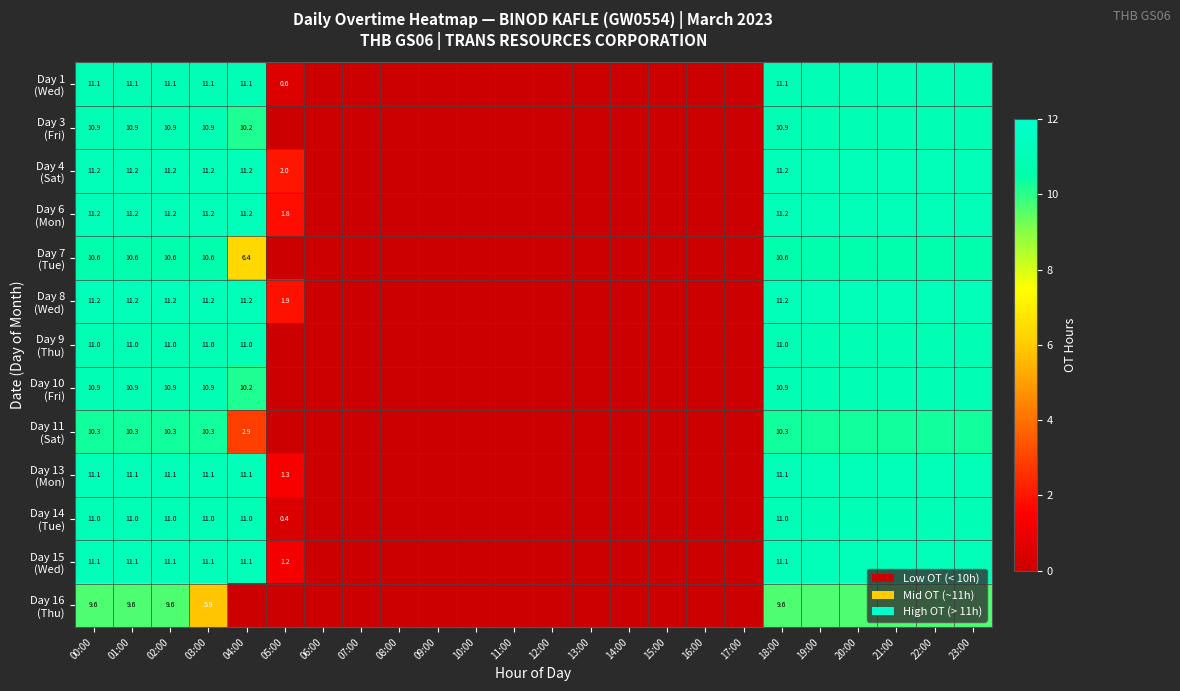

List the series in order of their peak value, lowest first.

Day 16 (Thu), Day 11 (Sat), Day 7 (Tue), Day 3 (Fri), Day 10 (Fri), Day 9 (Thu), Day 14 (Tue), Day 1 (Wed), Day 15 (Wed), Day 13 (Mon), Day 6 (Mon), Day 8 (Wed), Day 4 (Sat)